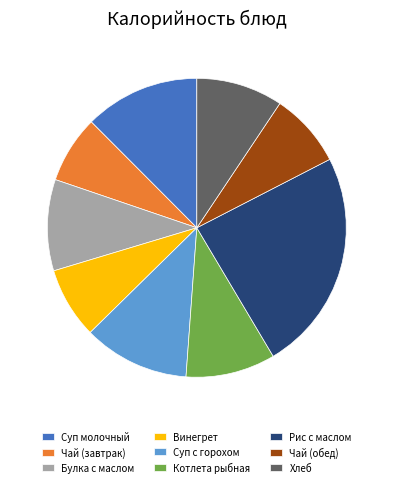

How many segments does this pie chart have?

9